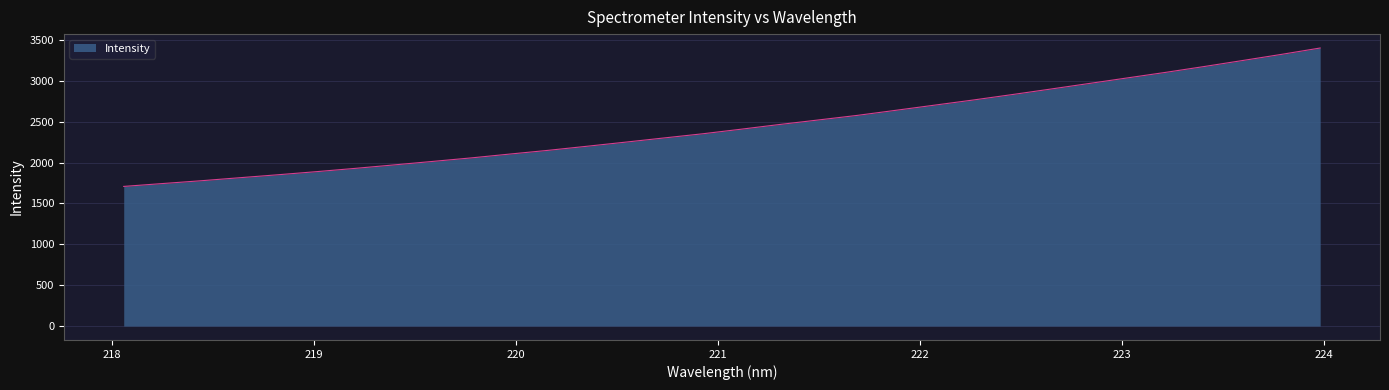

What is the maximum value shown in the chart?

3402.4